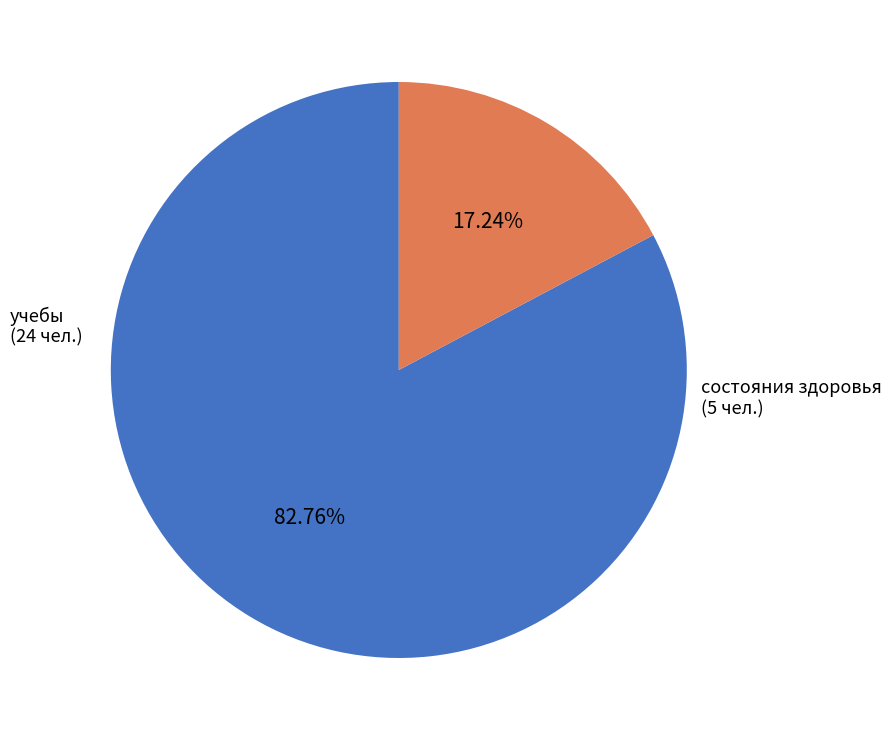

How many segments does this pie chart have?

2